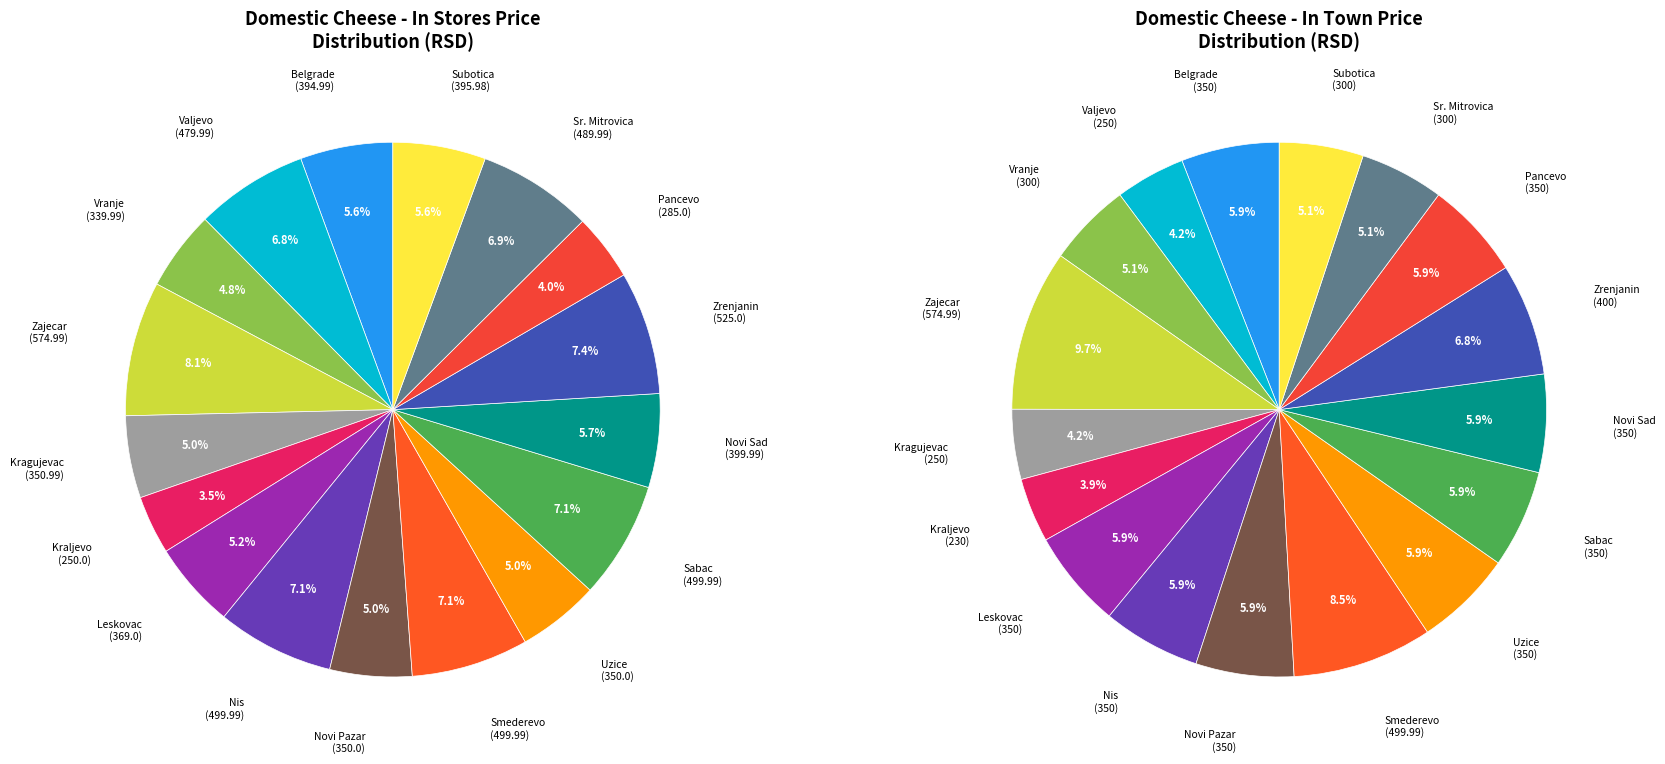

To the nearest percent, what percentage of the pie is Kraljevo?

4%